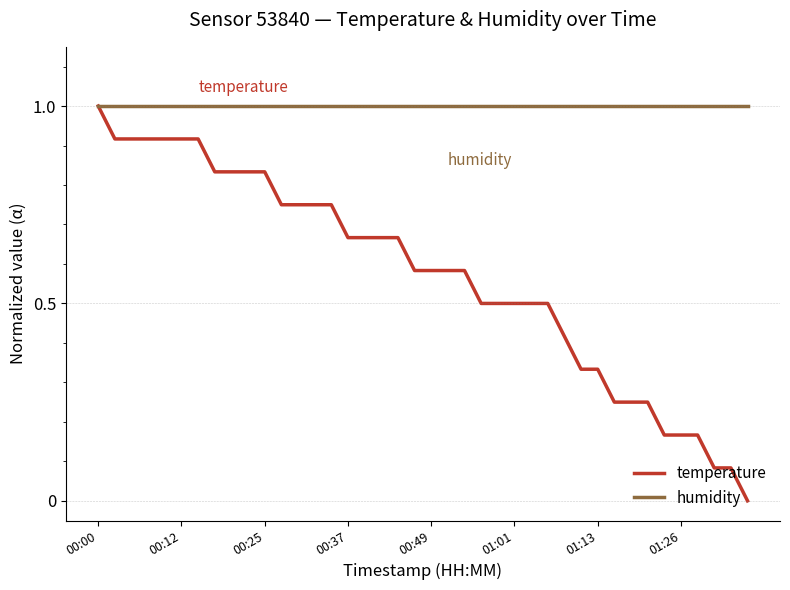

Which series has the largest total across all categories?

humidity